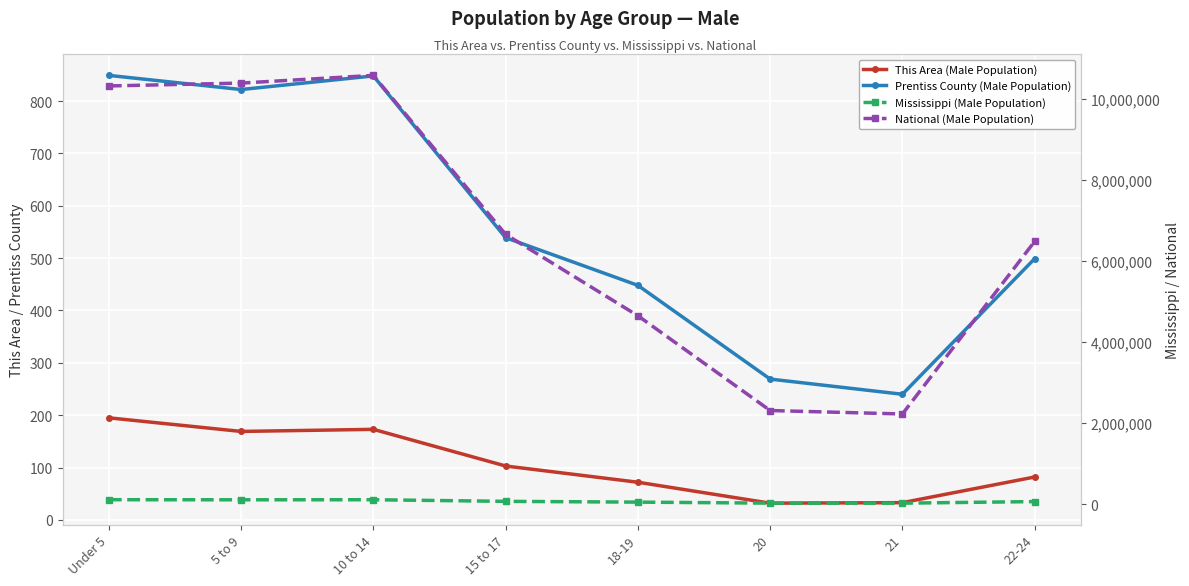

The value of National (Male Population) at 22-24 is 2218940. True or false?

False